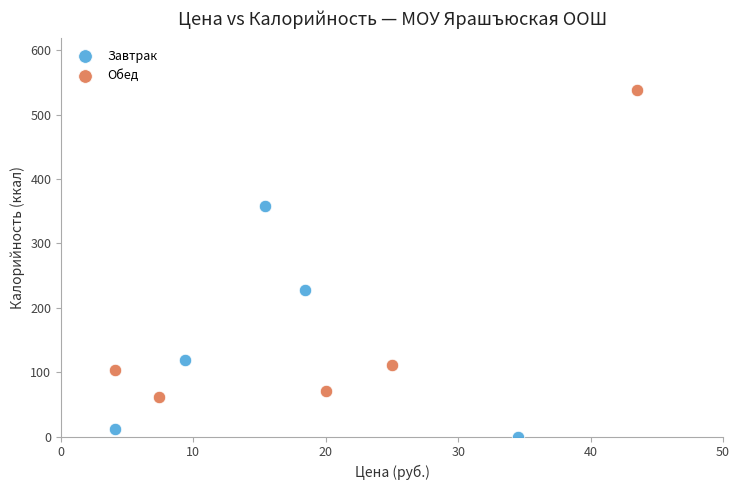

Which series reaches the maximum Y coordinate?

Обед